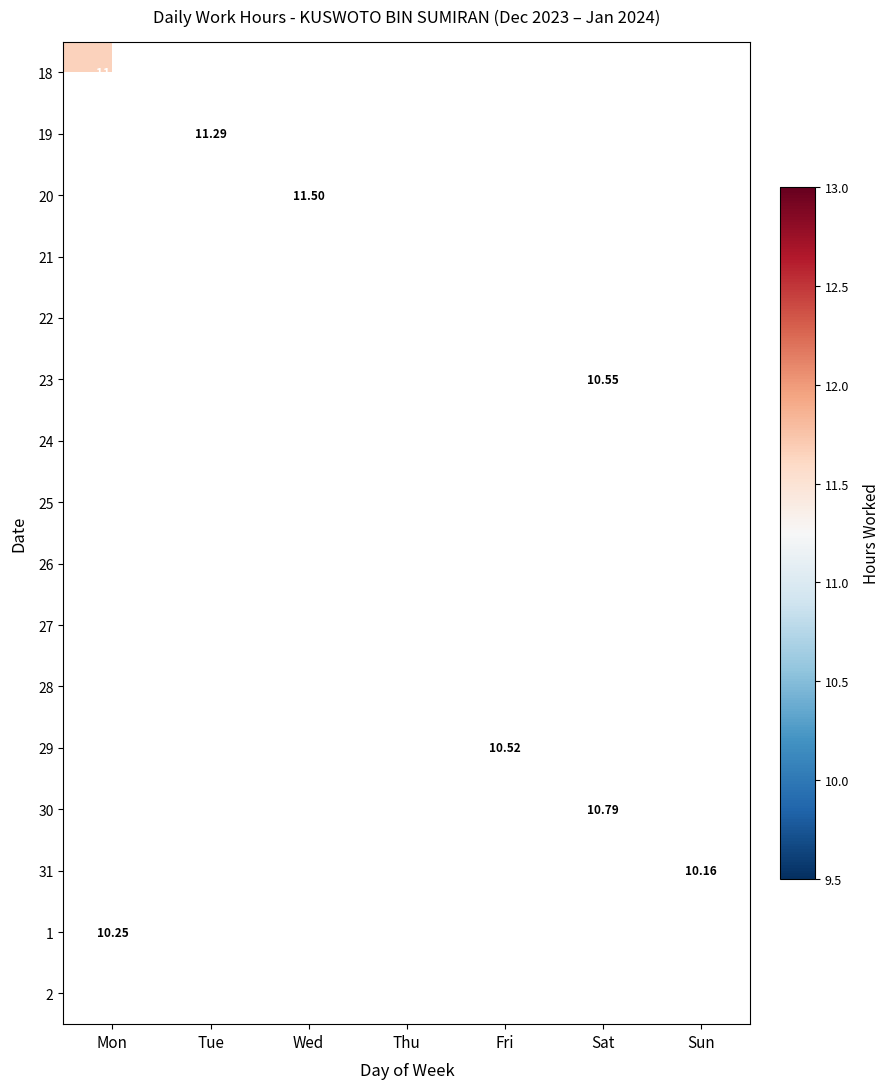

At how many categories does at least one series exceed 12?

1